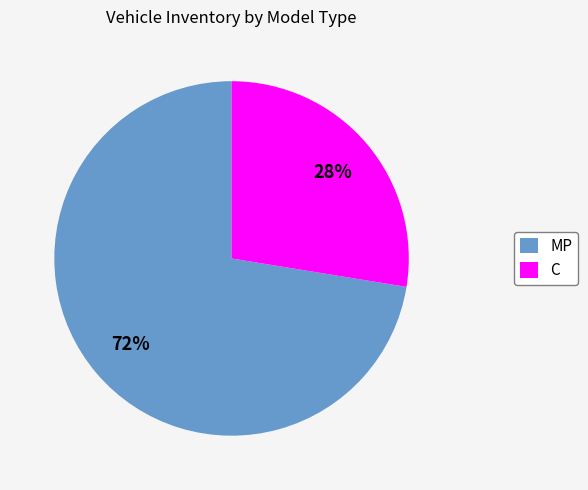

How many segments does this pie chart have?

2